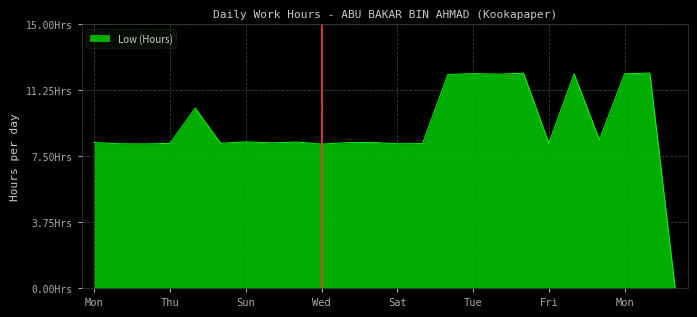

Is this an area chart (filled region under the line)?

Yes